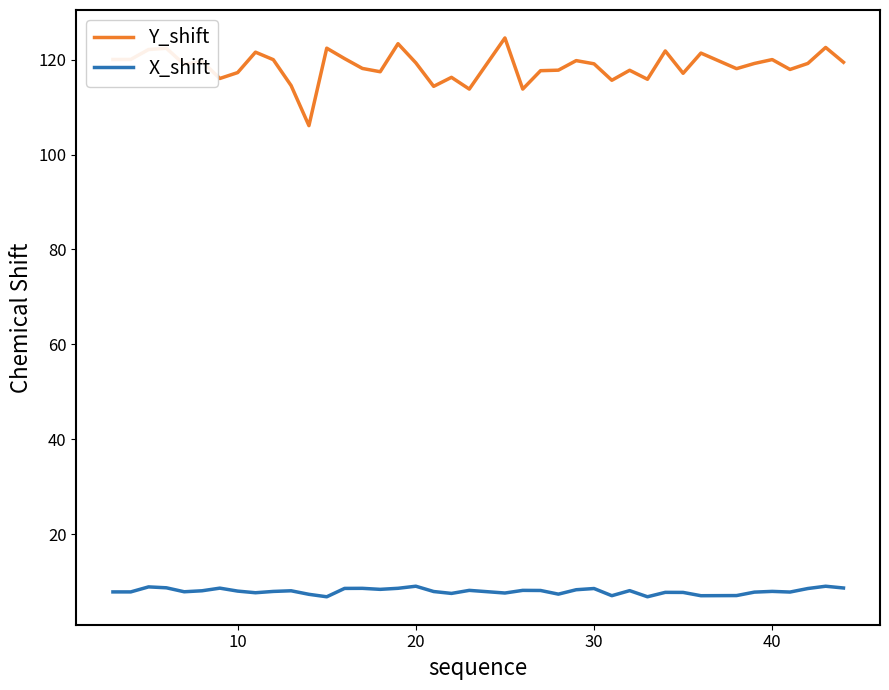

What is the difference between the maximum and minimum values in the X_shift series?

2.2